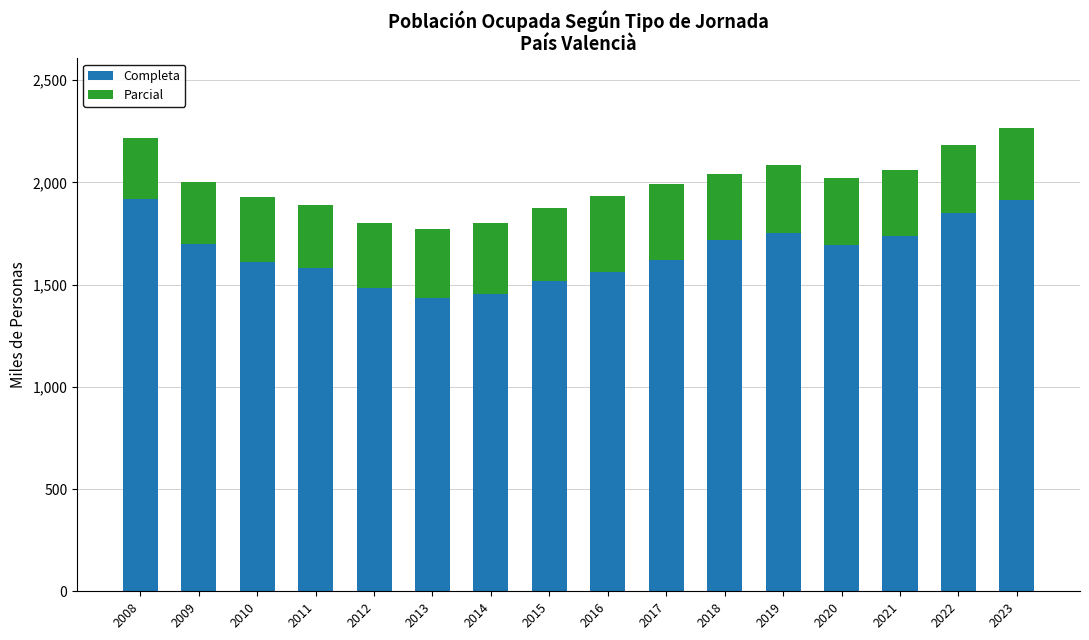

What is the highest value of the Completa series?

1920.5